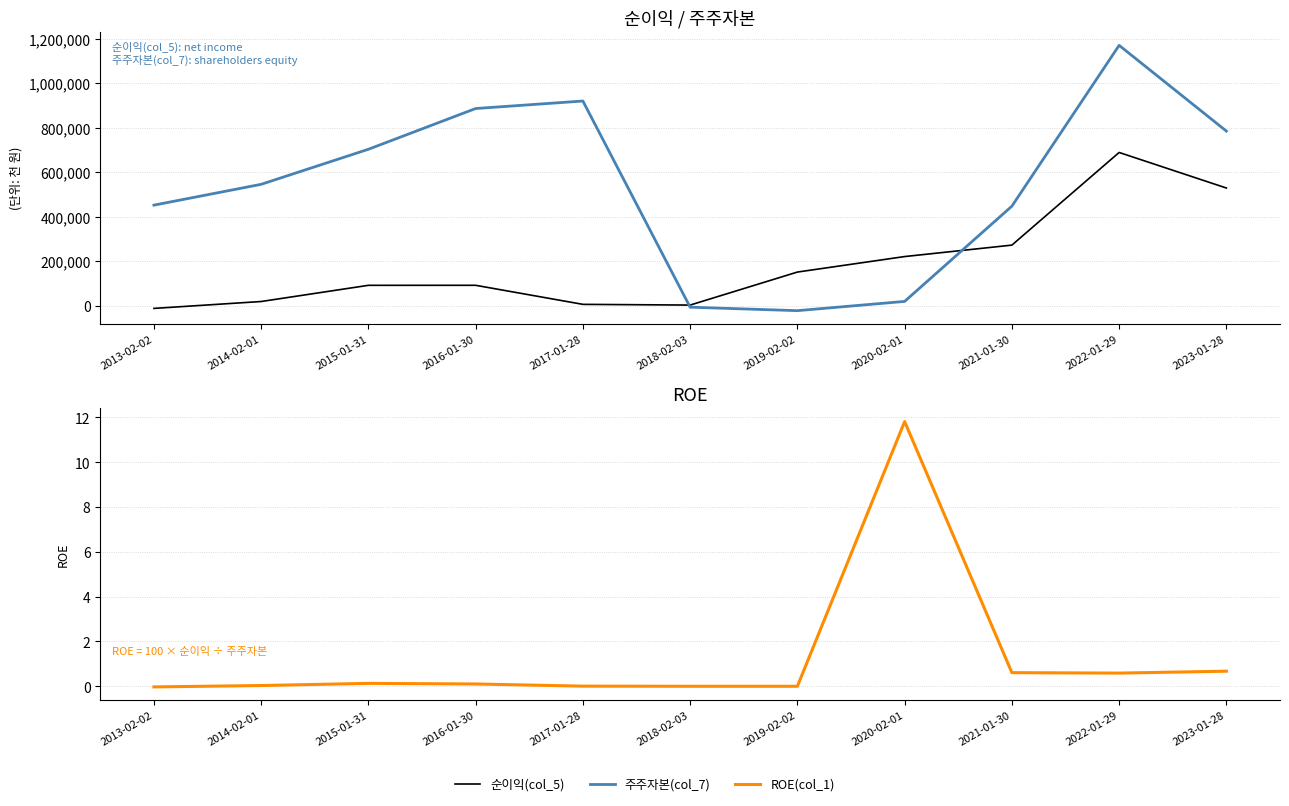

Reading left to right, transcribe all the data shown in this chart.

순이익(col_5): 2013-02-02=-12789.0	2014-02-01=18195.0	2015-01-31=91002.0	2016-01-30=91103.0	2017-01-28=5401.0	2018-02-03=2180.0	2019-02-02=150639.0	2020-02-01=220375.0	2021-01-30=271815.0	2022-01-29=688546.0	2023-01-28=528642.0
주주자본(col_7): 2013-02-02=451611.0	2014-02-01=545272.0	2015-01-31=702916.0	2016-01-30=886160.0	2017-01-28=919869.0	2018-02-03=-7336.0	2019-02-02=-22962.0	2020-02-01=18651.0	2021-01-30=447026.0	2022-01-29=1170277.0	2023-01-28=784661.0
ROE(col_1): 2013-02-02=-0.0	2014-02-01=0.0	2015-01-31=0.1	2016-01-30=0.1	2017-01-28=0.0	2018-02-03=0.0	2019-02-02=0.0	2020-02-01=11.8	2021-01-30=0.6	2022-01-29=0.6	2023-01-28=0.7